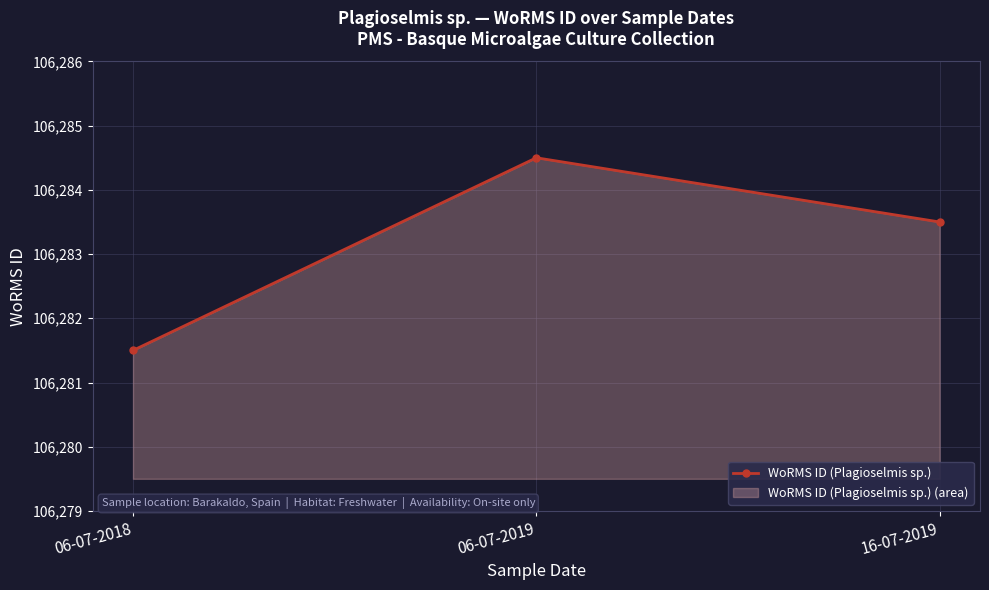

What is the approximate value at 06-07-2019?

106284.5